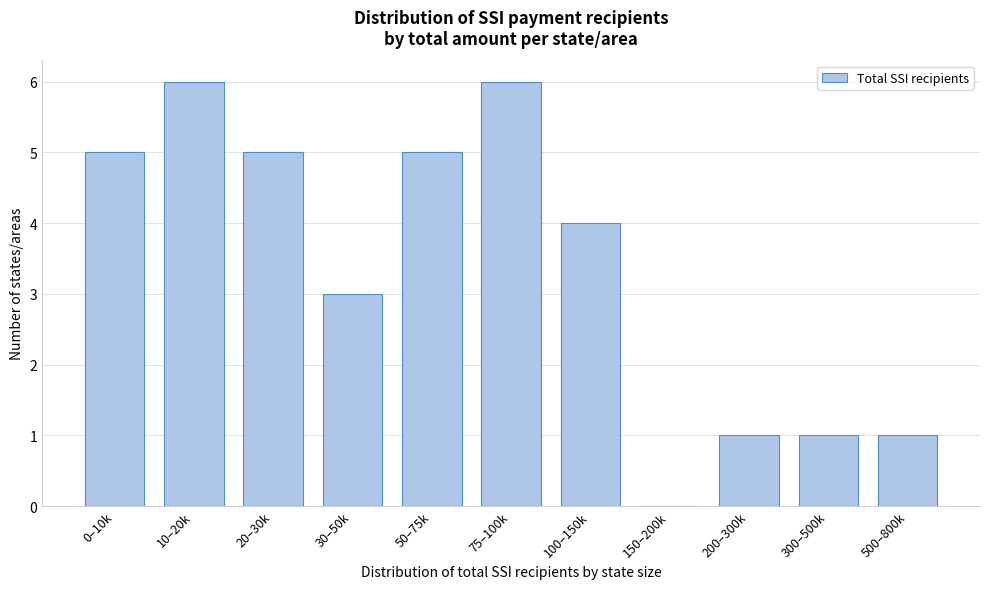

Reading left to right, what are all the values shown in this chart?

0–10k=5	10–20k=6	20–30k=5	30–50k=3	50–75k=5	75–100k=6	100–150k=4	150–200k=0	200–300k=1	300–500k=1	500–800k=1